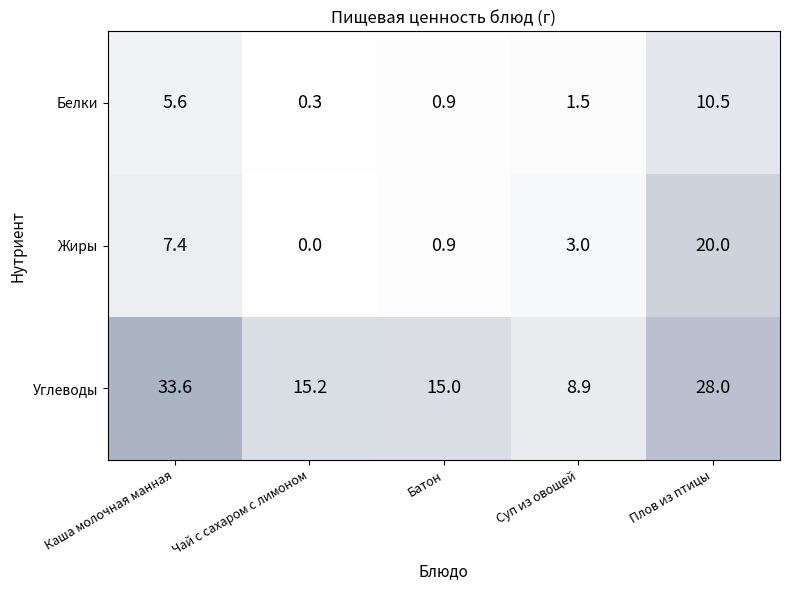

List the series in order of their peak value, highest first.

Углеводы, Жиры, Белки